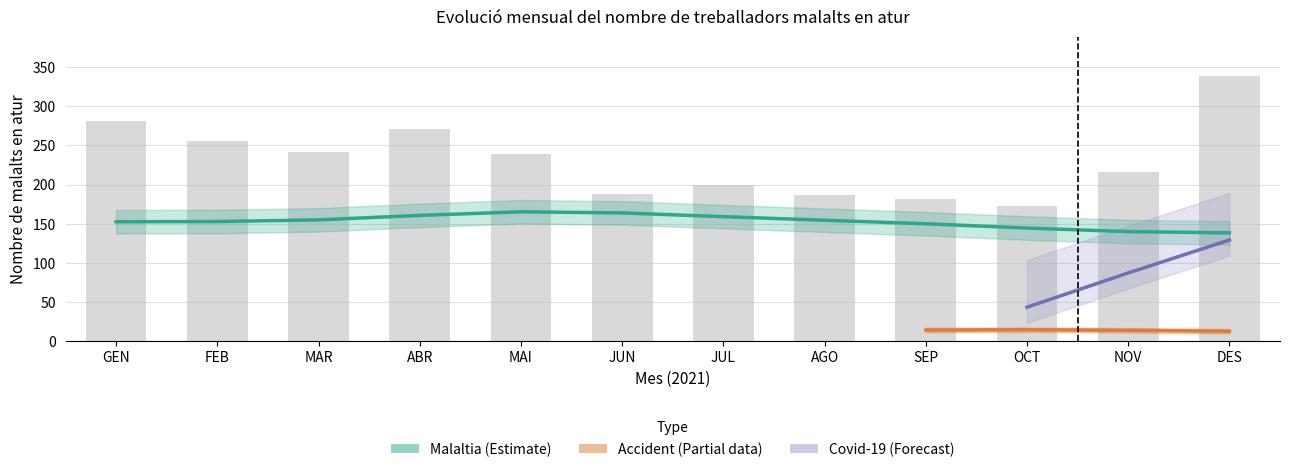

What is the value of the Accident bar at the 8th from the left?

13